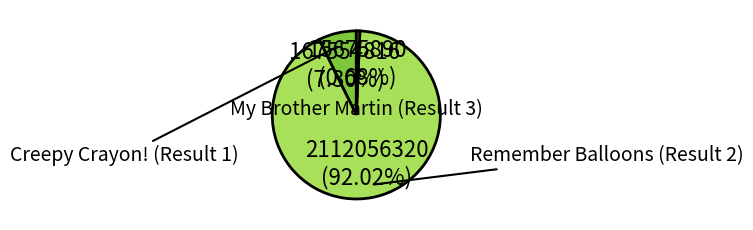

How many slices are in this pie chart?

3